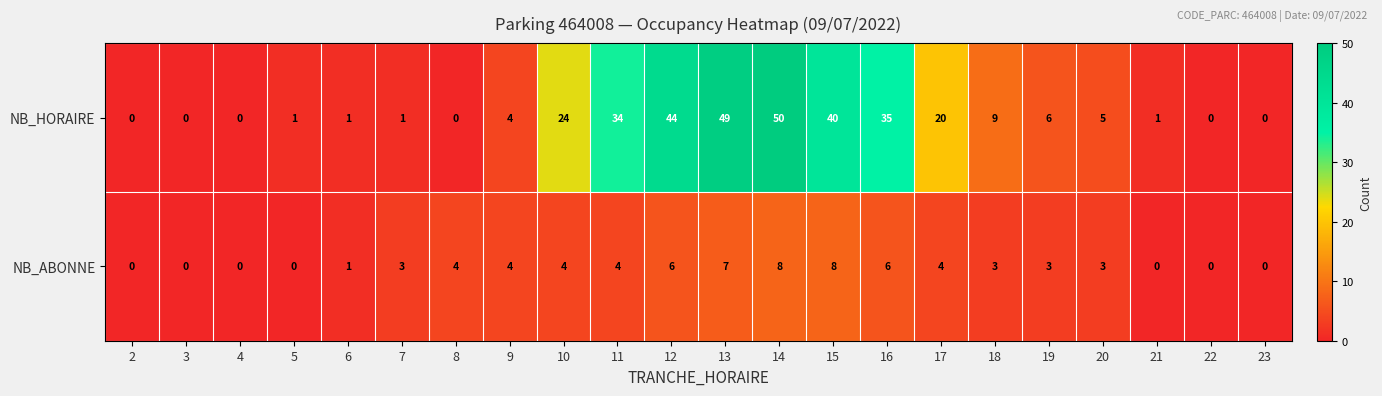

List the series in order of their overall mean, highest first.

NB_HORAIRE, NB_ABONNE